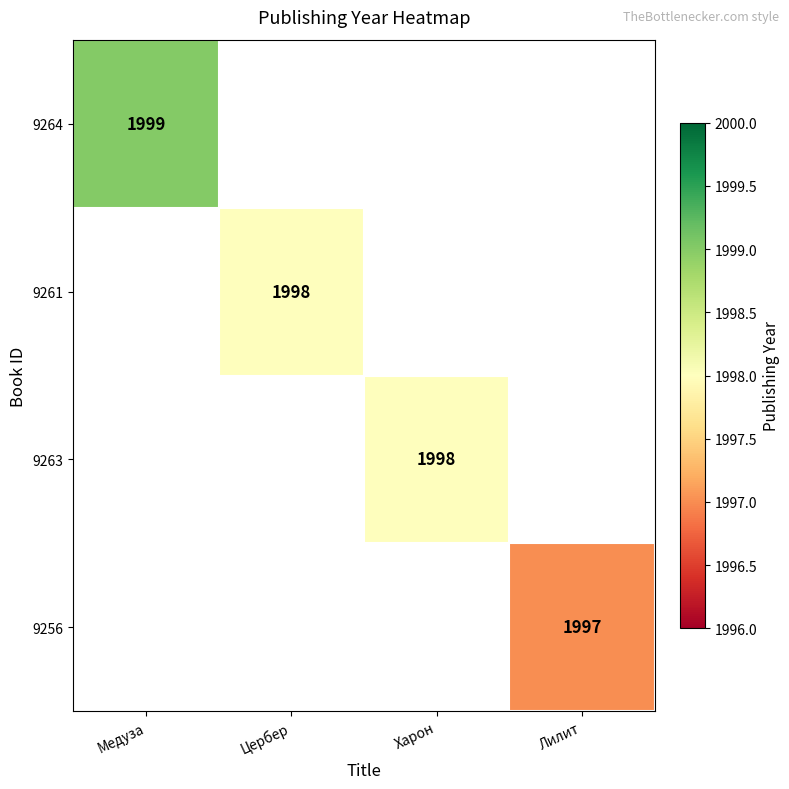

True or false: 9256 has a value of 1997 at Лилит.

True